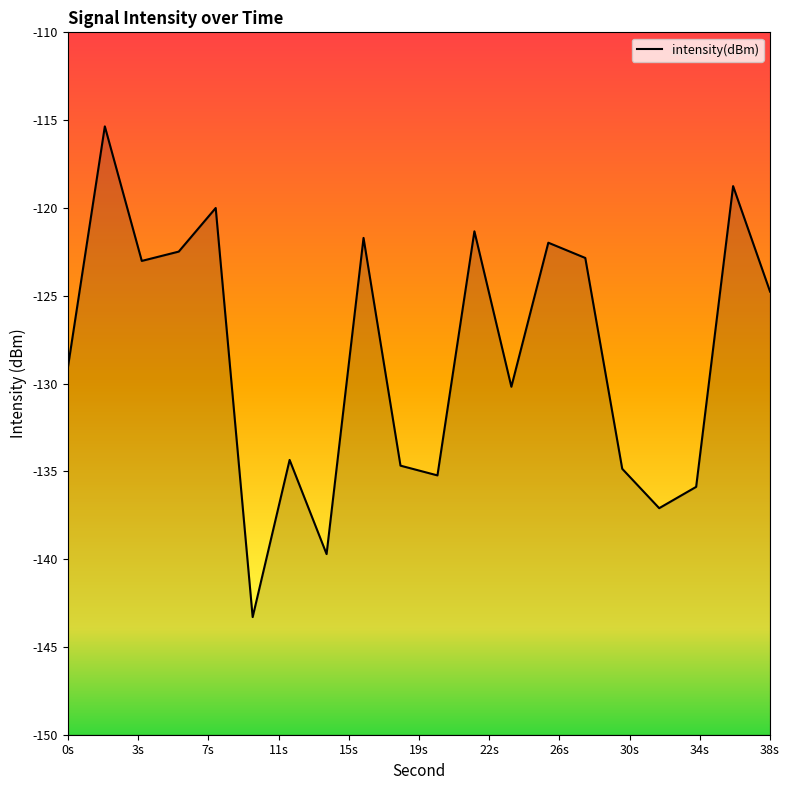

True or false: the data shows -73.8 at 22s.

False